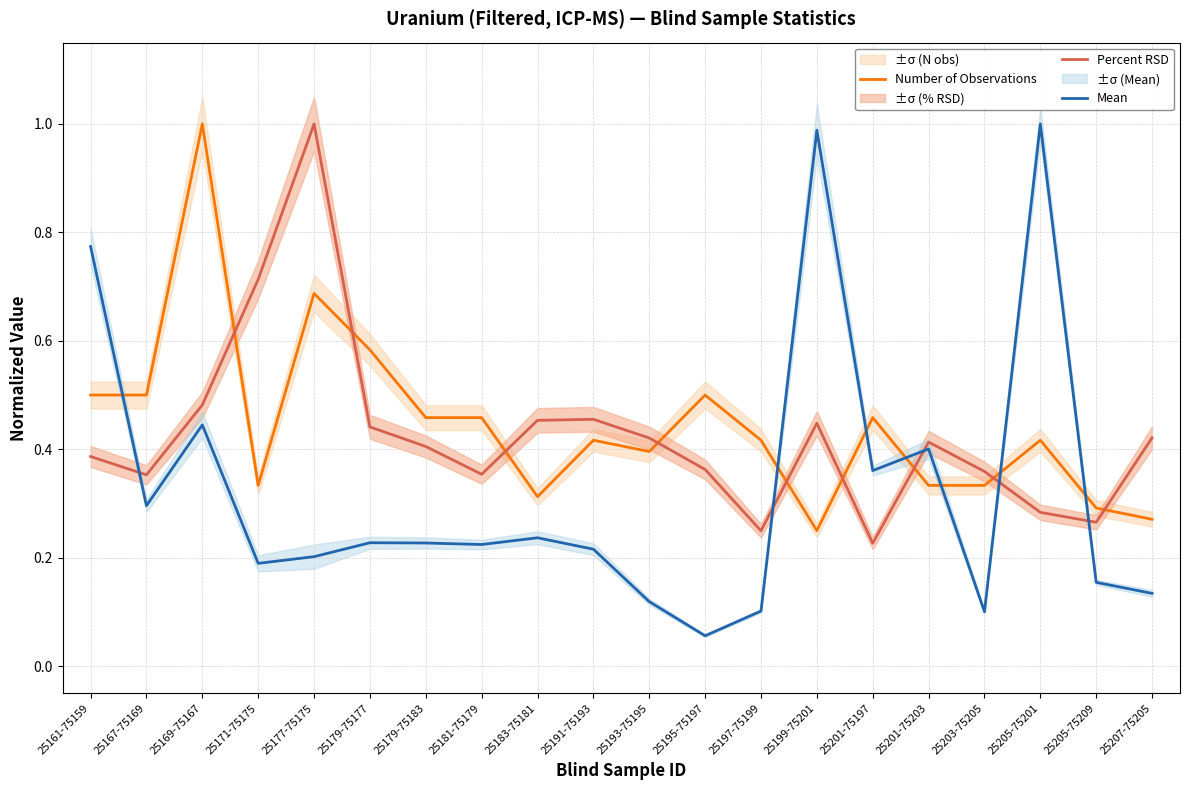

Where do Number of Observations and Percent RSD first cross each other?

25169-75167 and 25171-75175